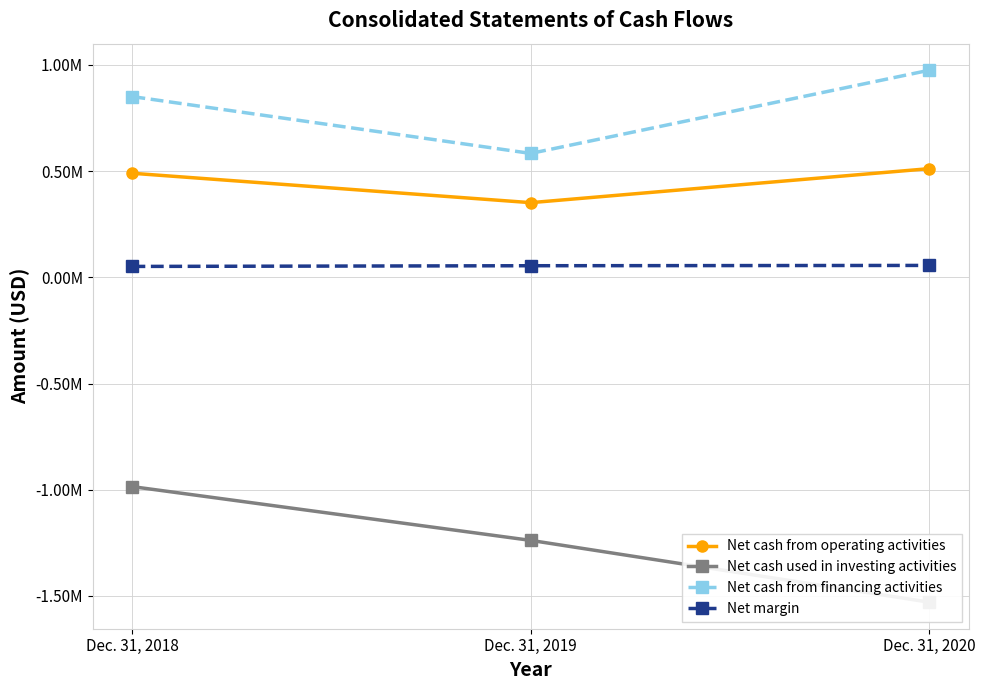

At which label is Net margin closest to 53547?

Dec. 31, 2019